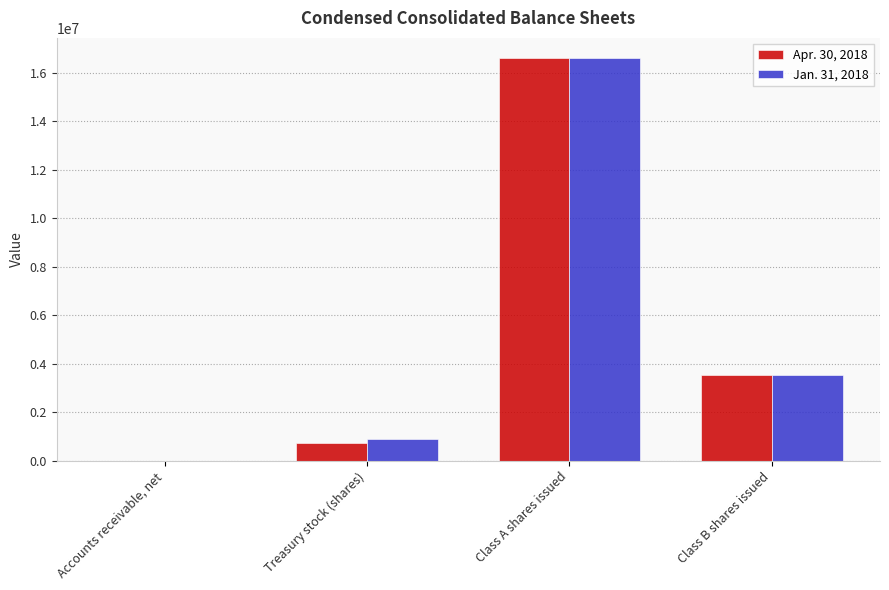

What is the total value across all series at Accounts receivable, net?

3665